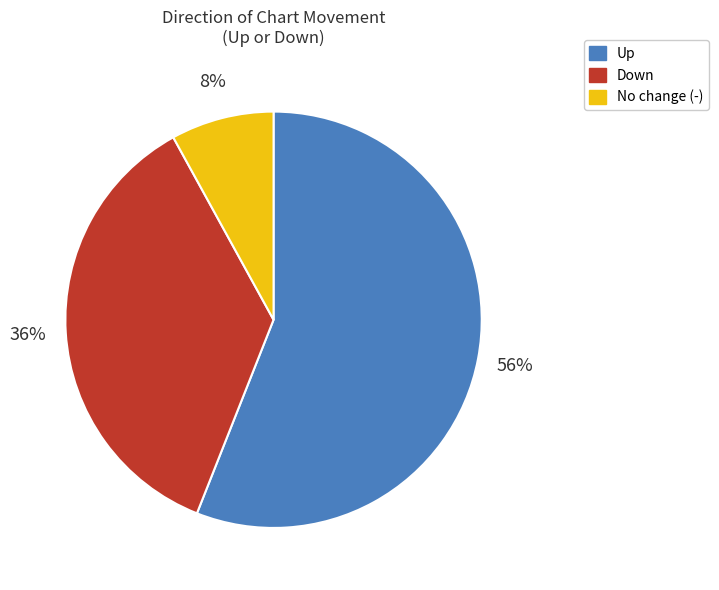

Rank the categories by value from lowest to highest.

No change (-), Down, Up